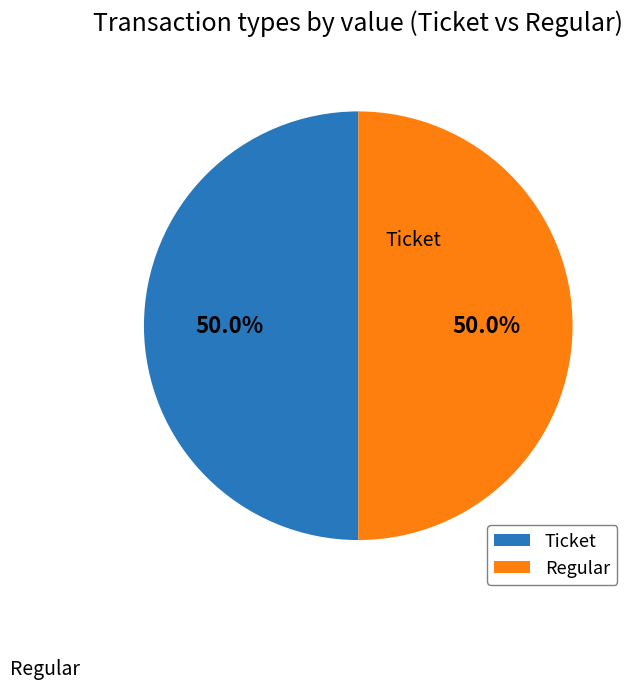

Which slice is the largest?

Regular (io_index=9)